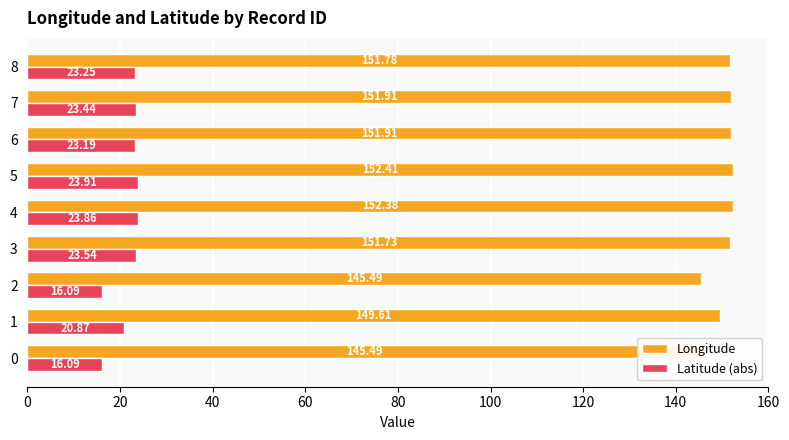

List the series in order of their overall mean, lowest first.

Latitude (abs), Longitude